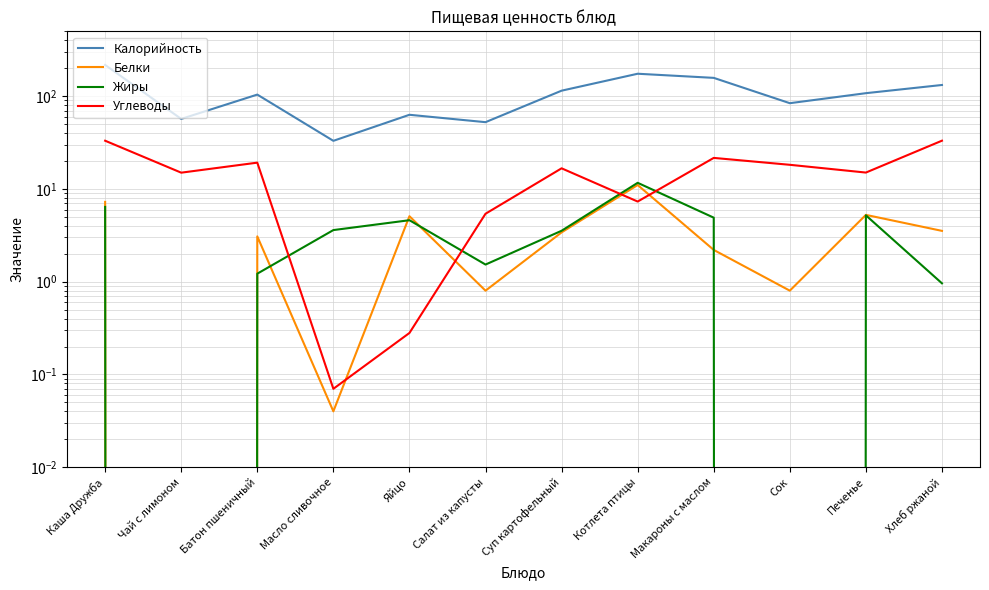

Which series has the largest total across all categories?

Калорийность